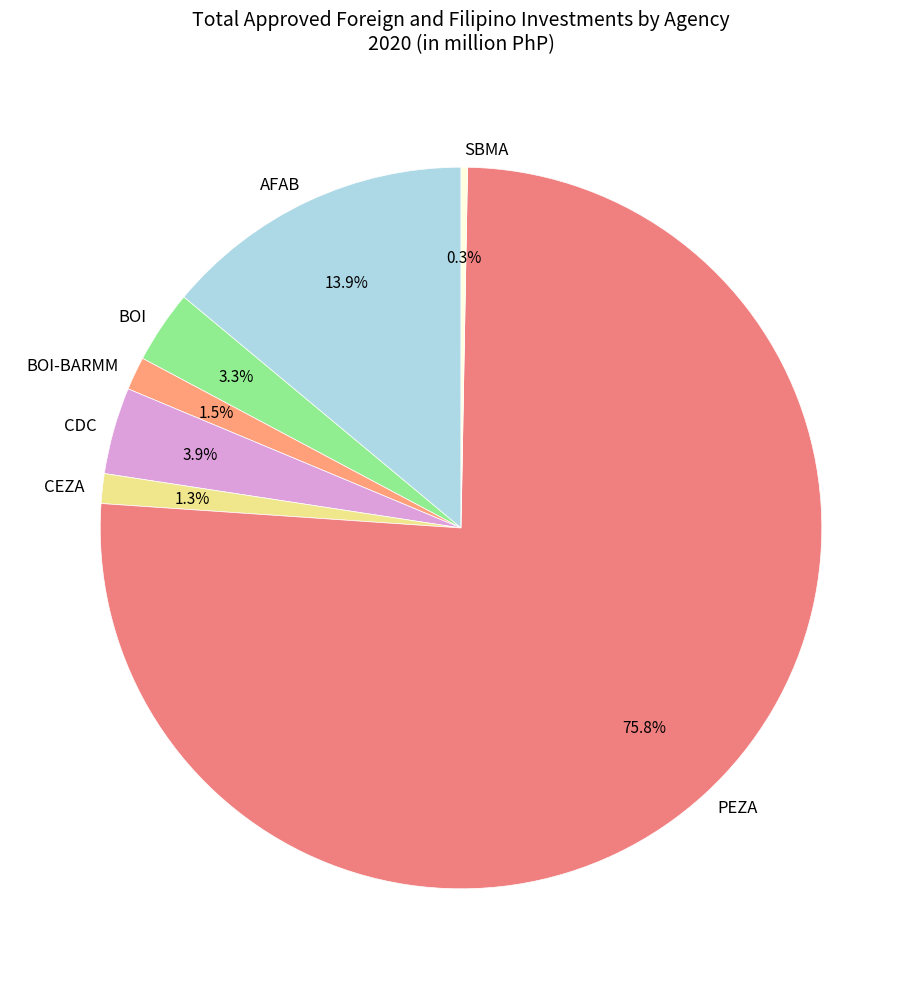

How many segments does this pie chart have?

7